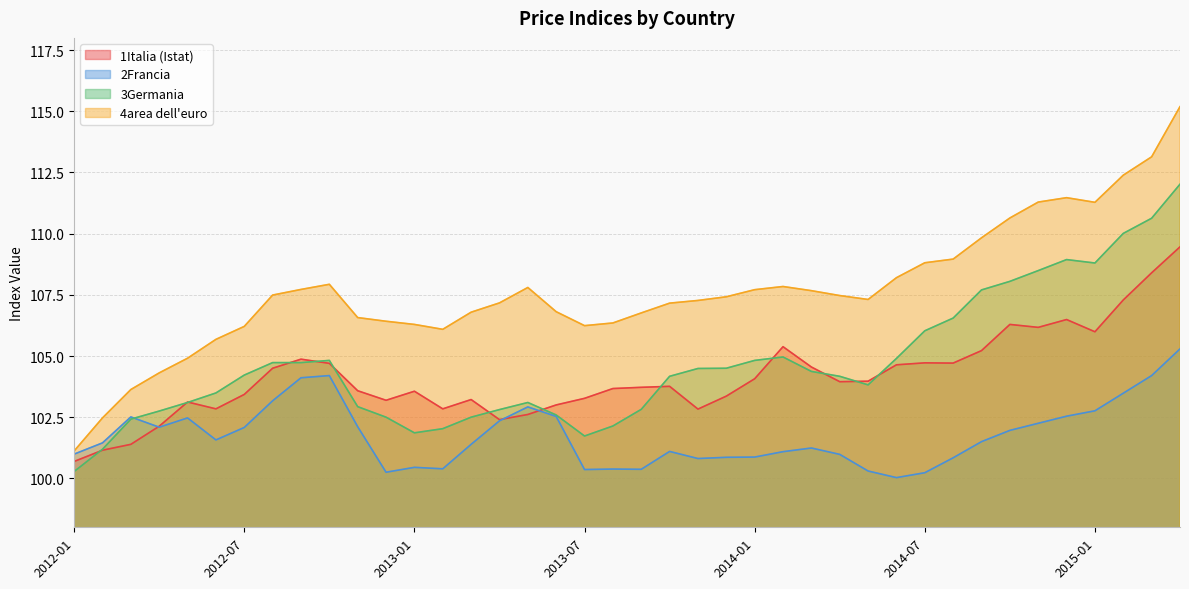

Which series changed the most between 2012-03 and 2012-08?

4area dell'euro